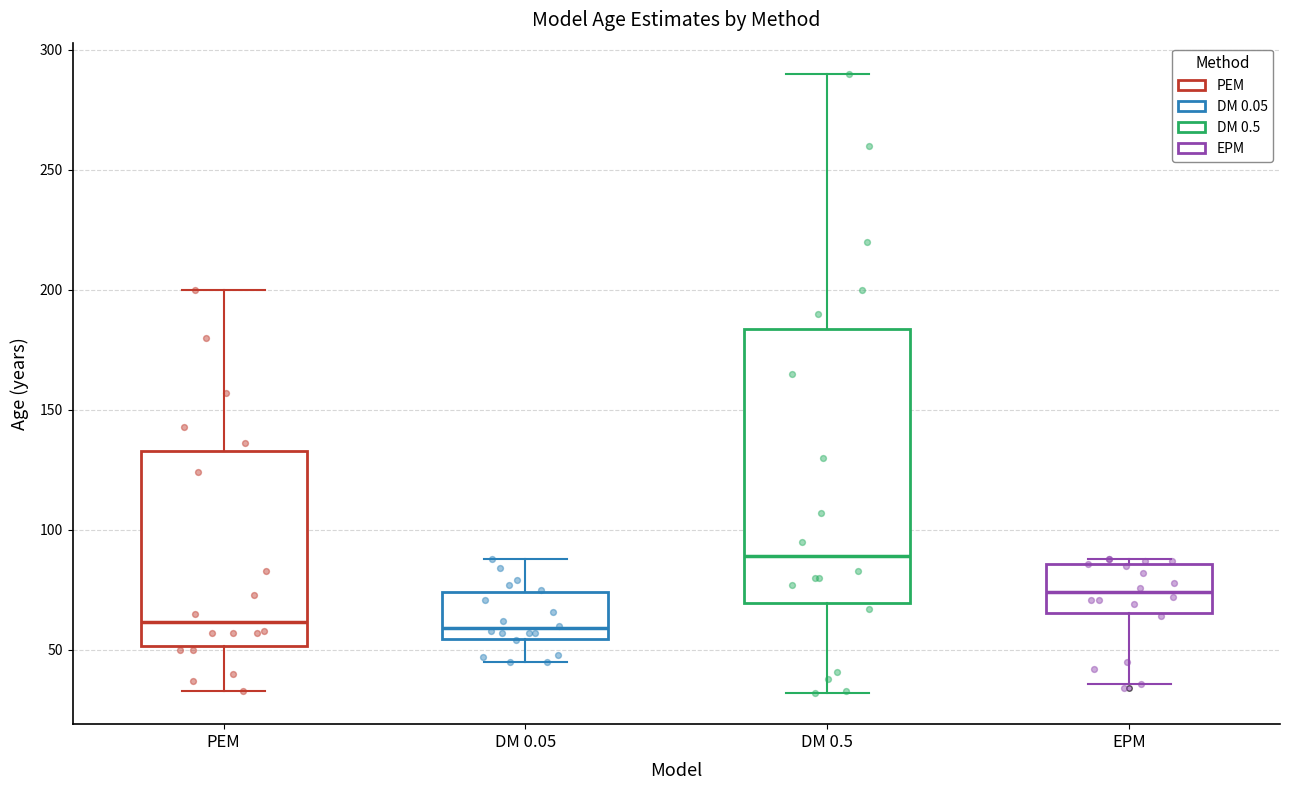

Reading left to right, transcribe this box plot: for each box, give where its median line is, the range the box spans, and where its two whiskers end, as read against the y-axis. The values are not printed on the chart, so give them approximately, as read against the axis.

PEM: median 60, box 50 to 135, whiskers 35 to 200
DM 0.05: median 60, box 55 to 75, whiskers 45 to 90
DM 0.5: median 90, box 70 to 185, whiskers 30 to 290
EPM: median 75, box 65 to 85, whiskers 35 to 90